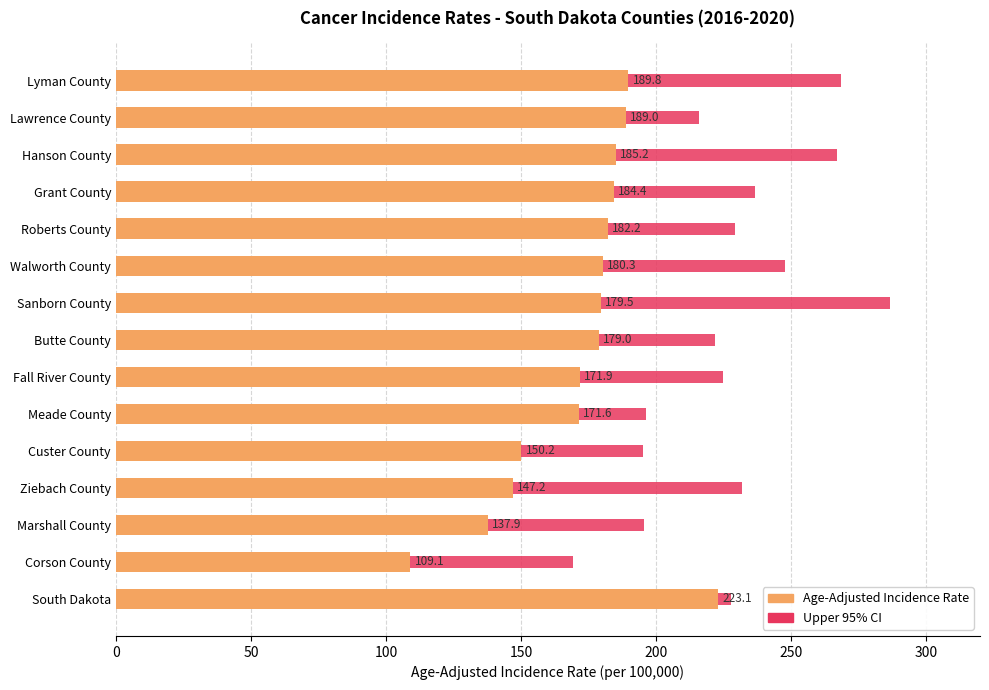

What is the maximum value for Age-Adjusted Incidence Rate?

223.1